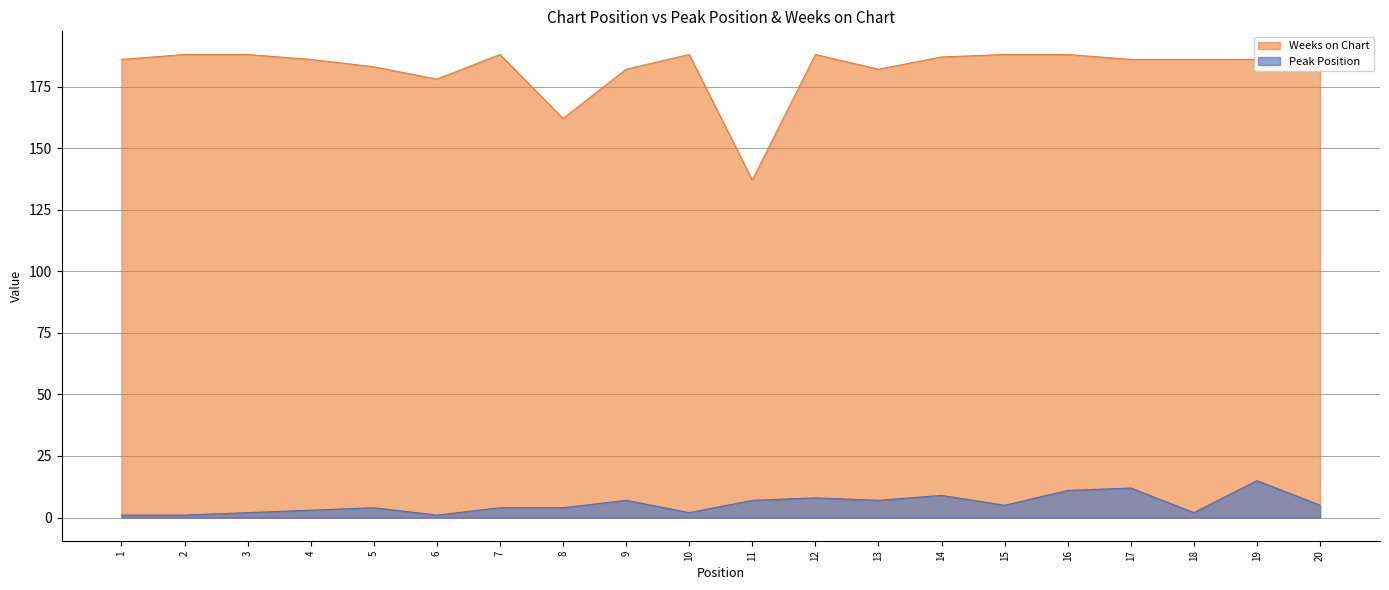

List the series in order of their overall mean, highest first.

Weeks on Chart, Peak Position